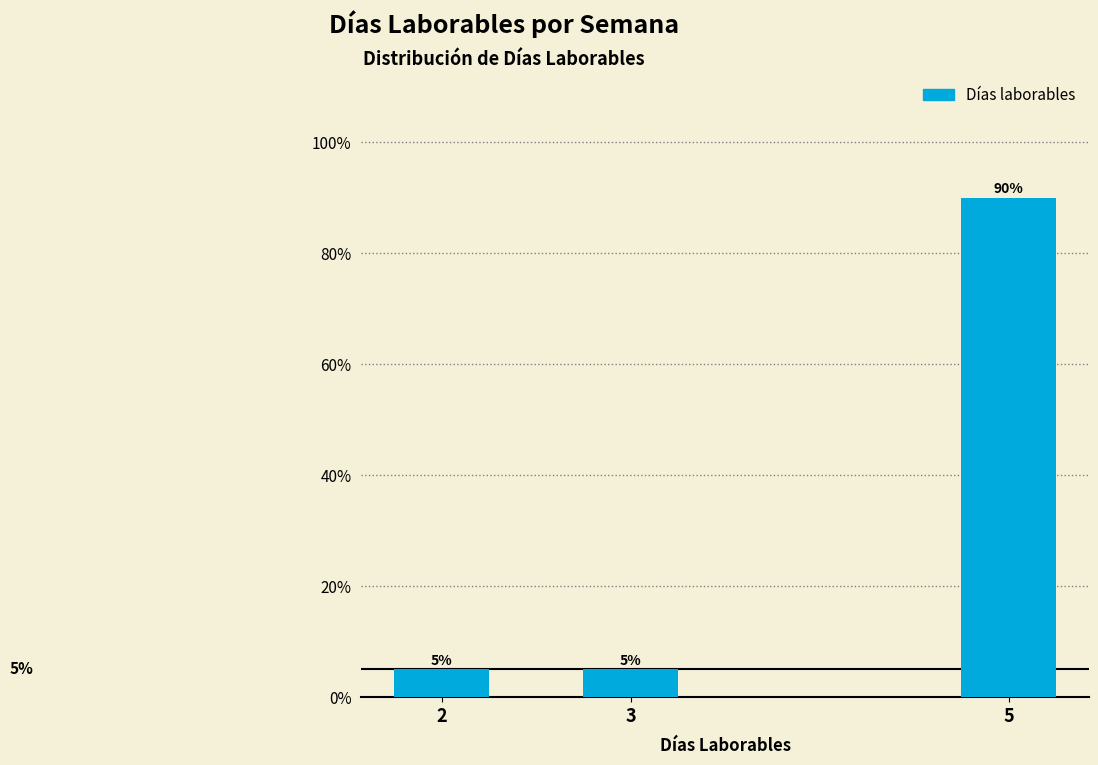

Reading right to left, transcribe all the data shown in this chart.

5=90	3=5	2=5